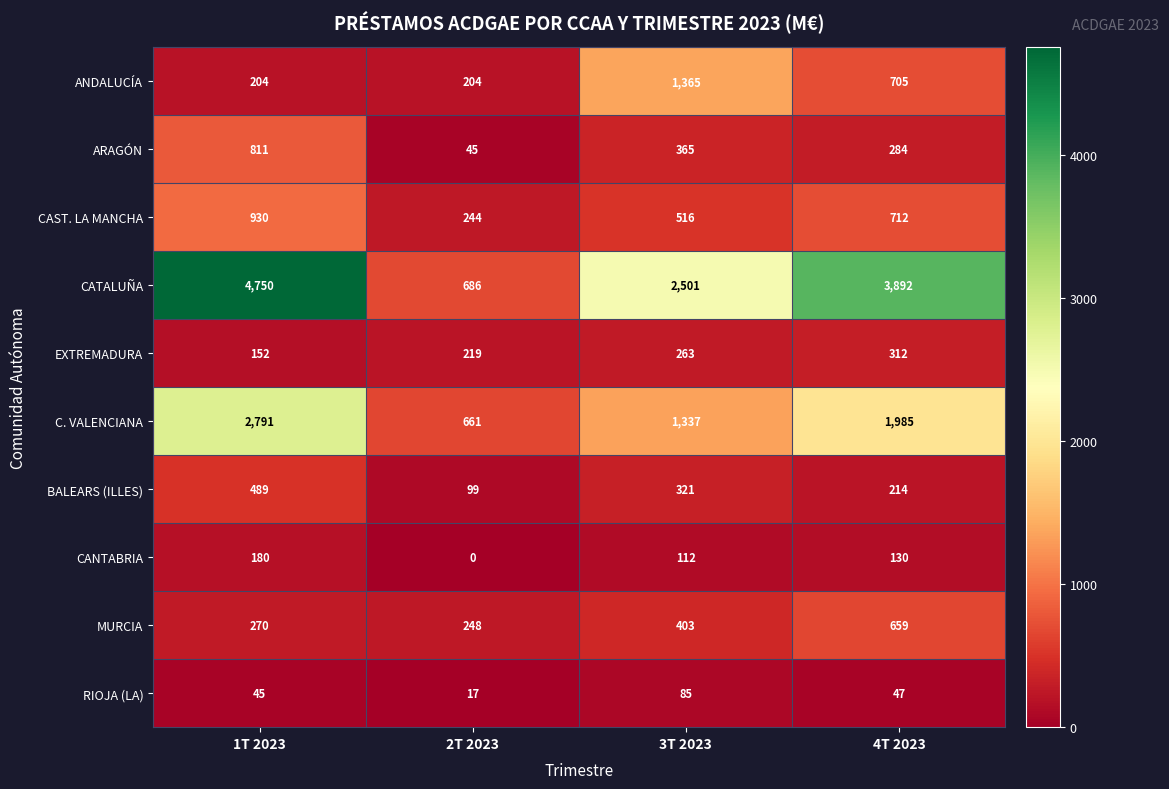

Which label corresponds to the largest value in the chart?

1T 2023